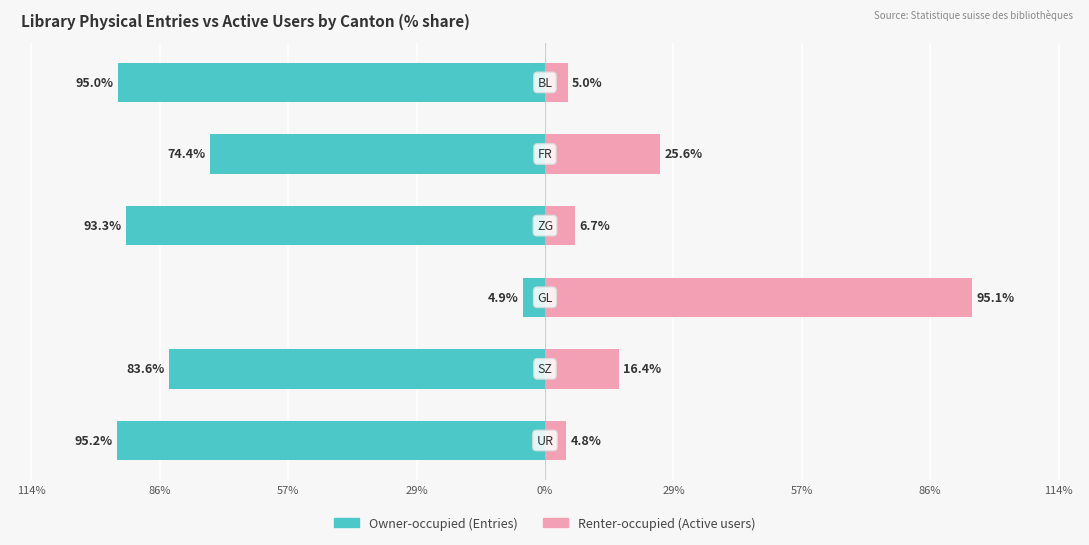

The Owner-occupied series shows -35.4 at 29%. True or false?

False